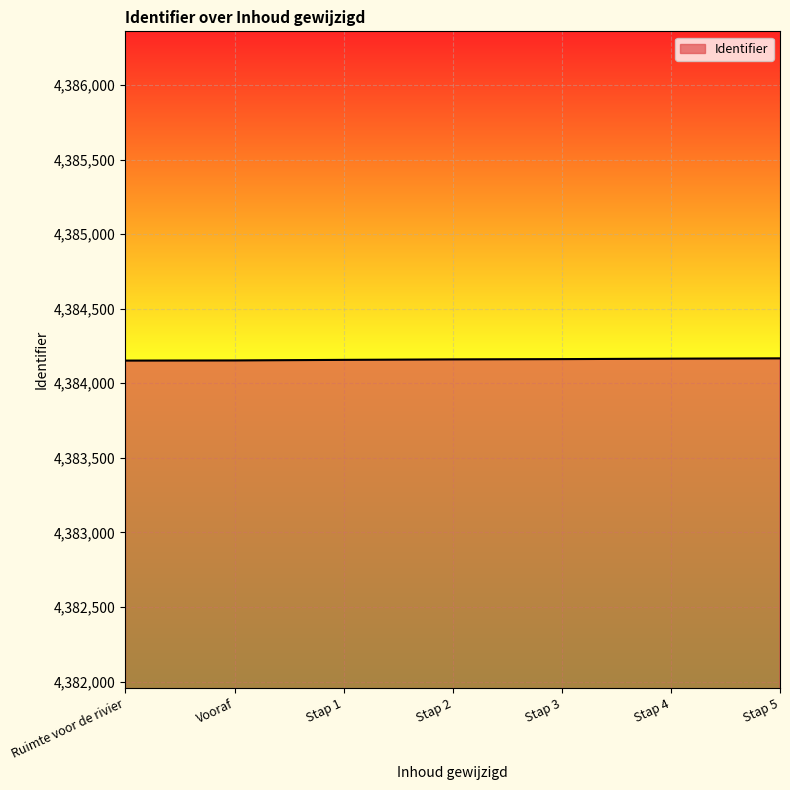

True or false: the data shows 4384152 at Ruimte voor de rivier.

True